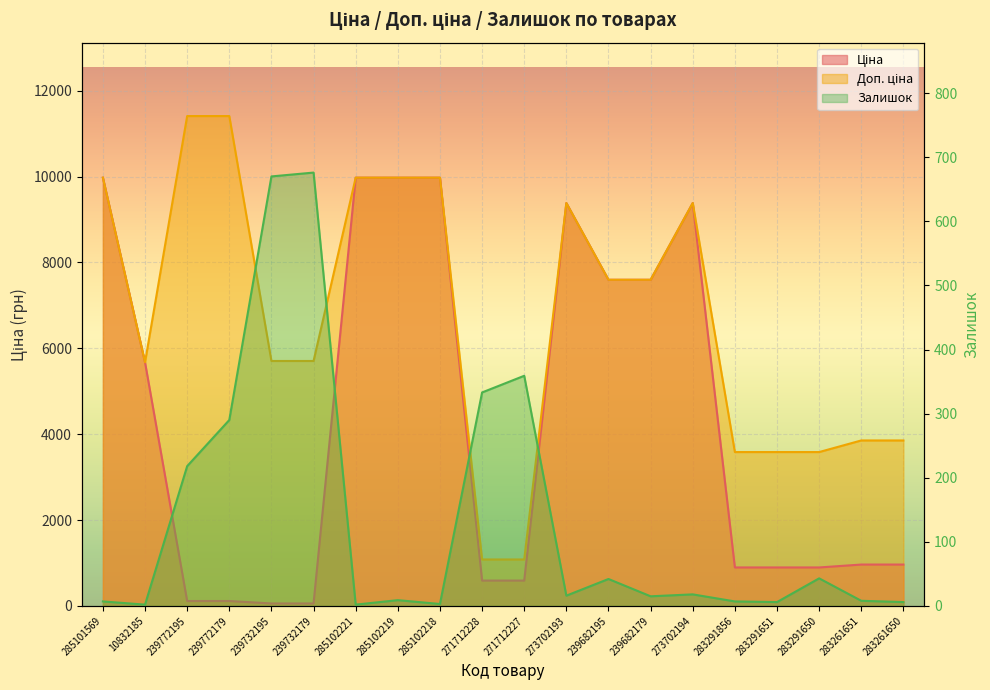

Which series has the largest total across all categories?

Доп. ціна